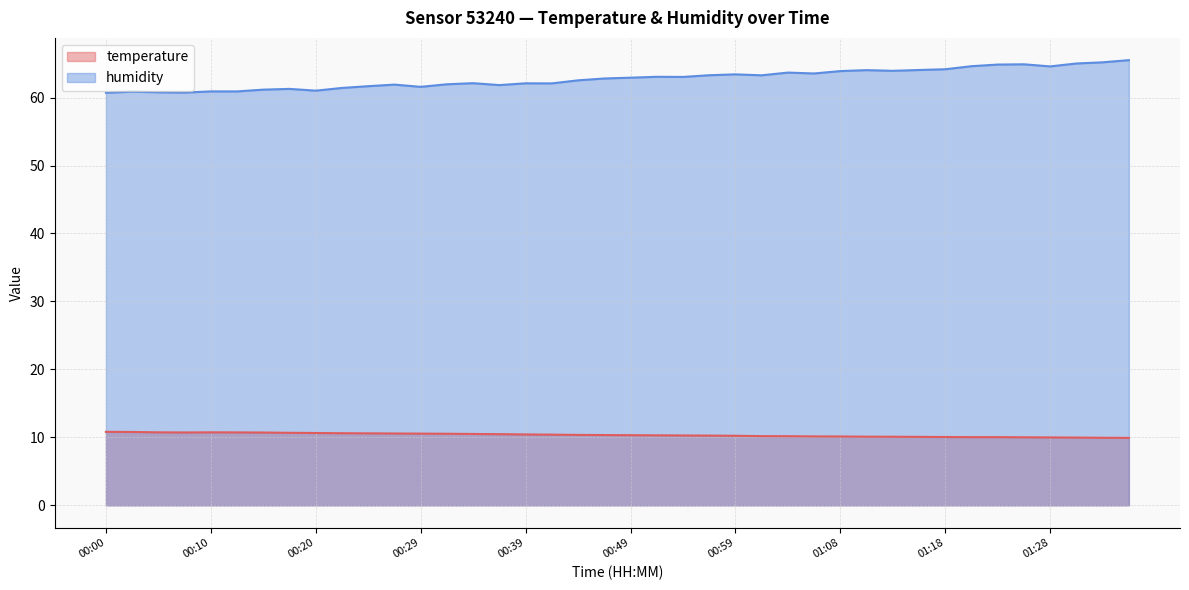

How many data points does each series have?

40